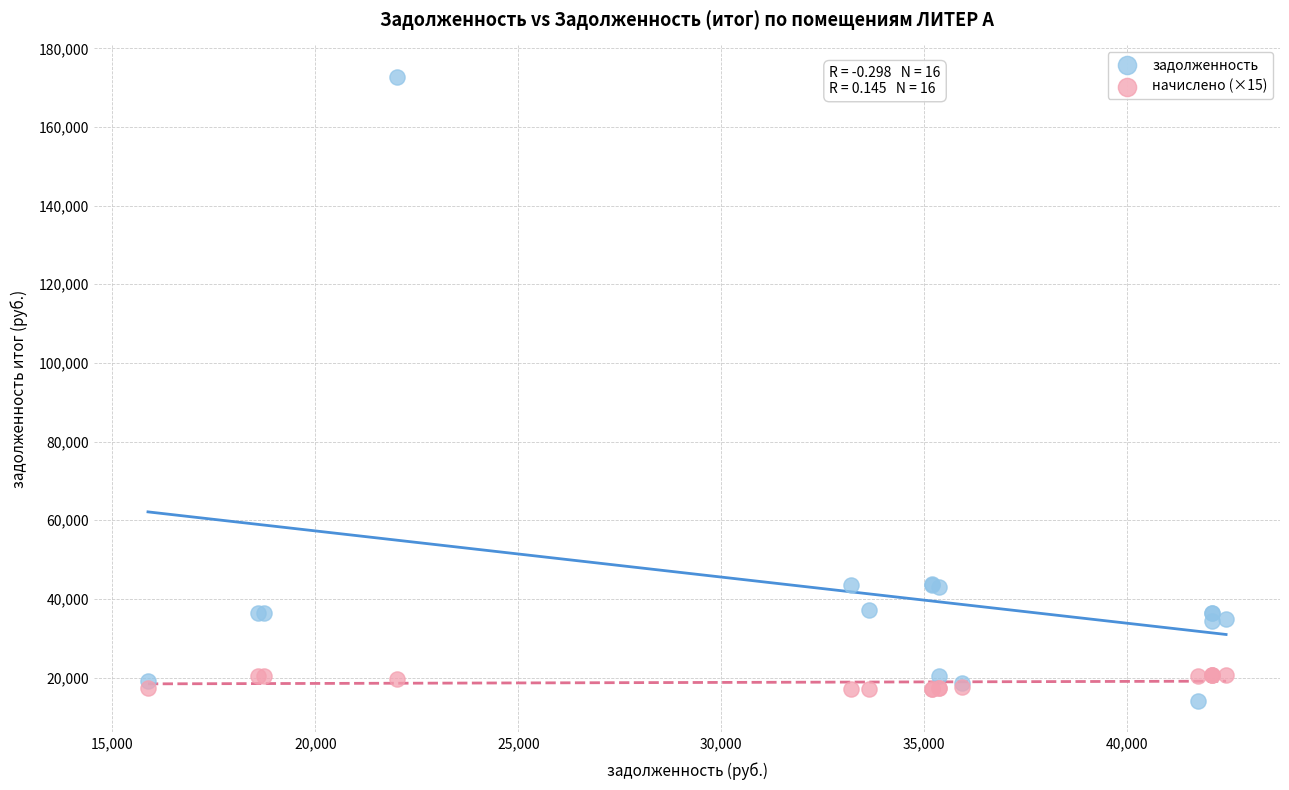

Which series has the widest spread of Y values?

задолженность